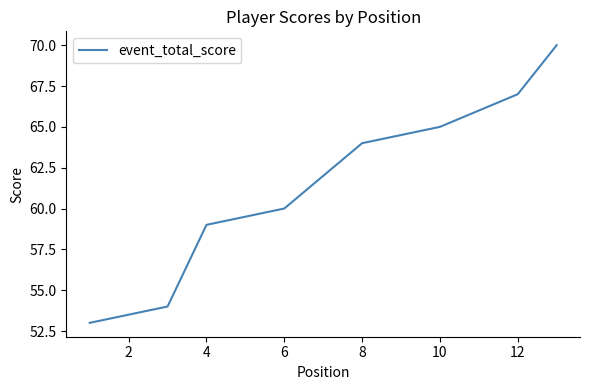

Which has a higher value, 0 or 8?

8